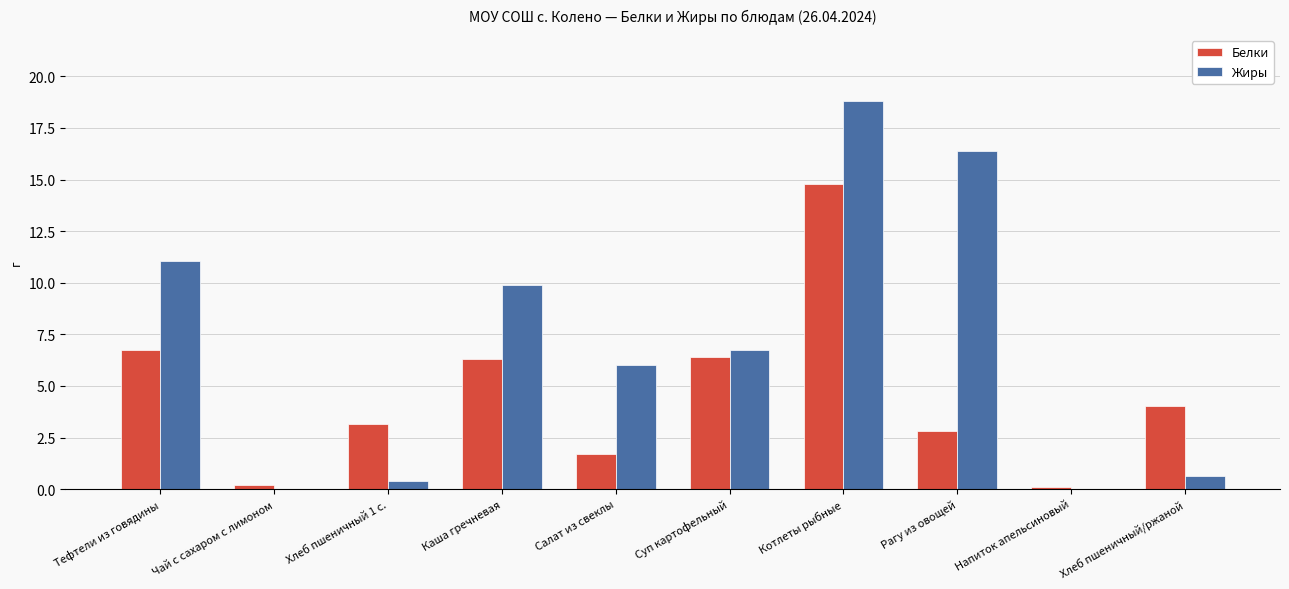

At which category is the sum across all series the highest?

Котлеты рыбные